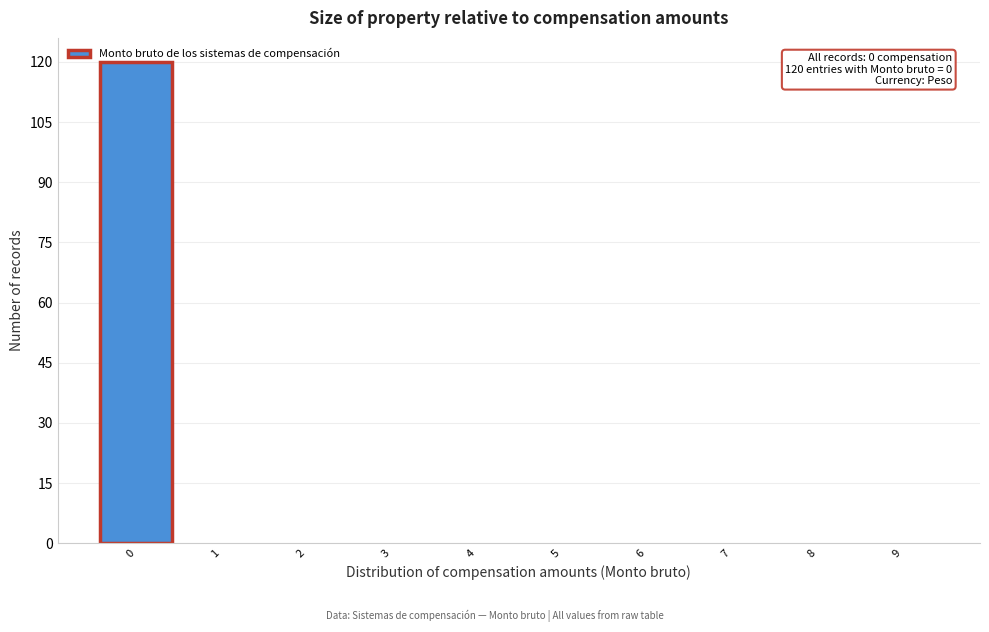

Over which range of the x-axis is the bar tallest?

-0.5 to 0.5